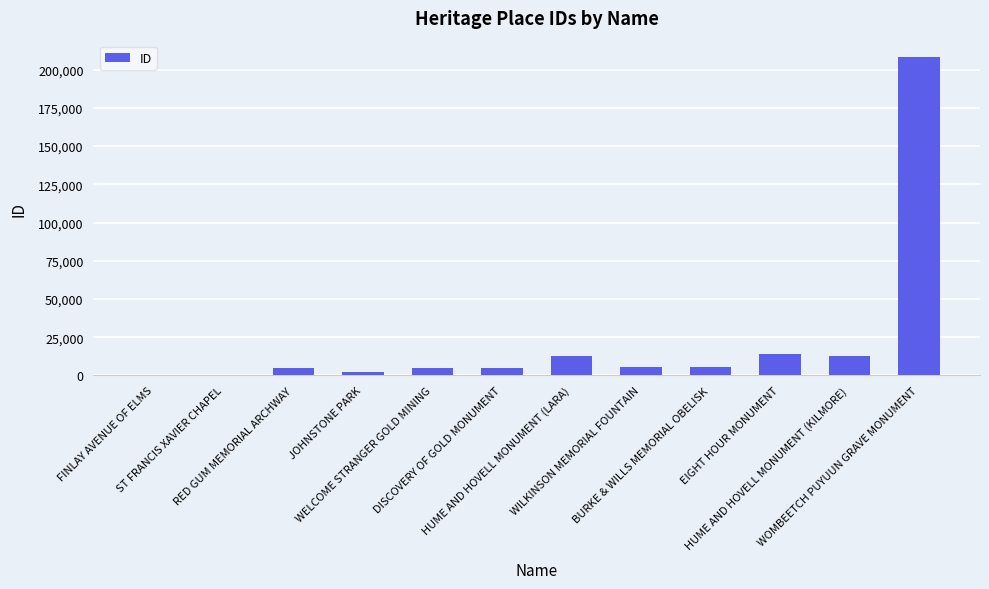

What is the greatest value displayed?

208508